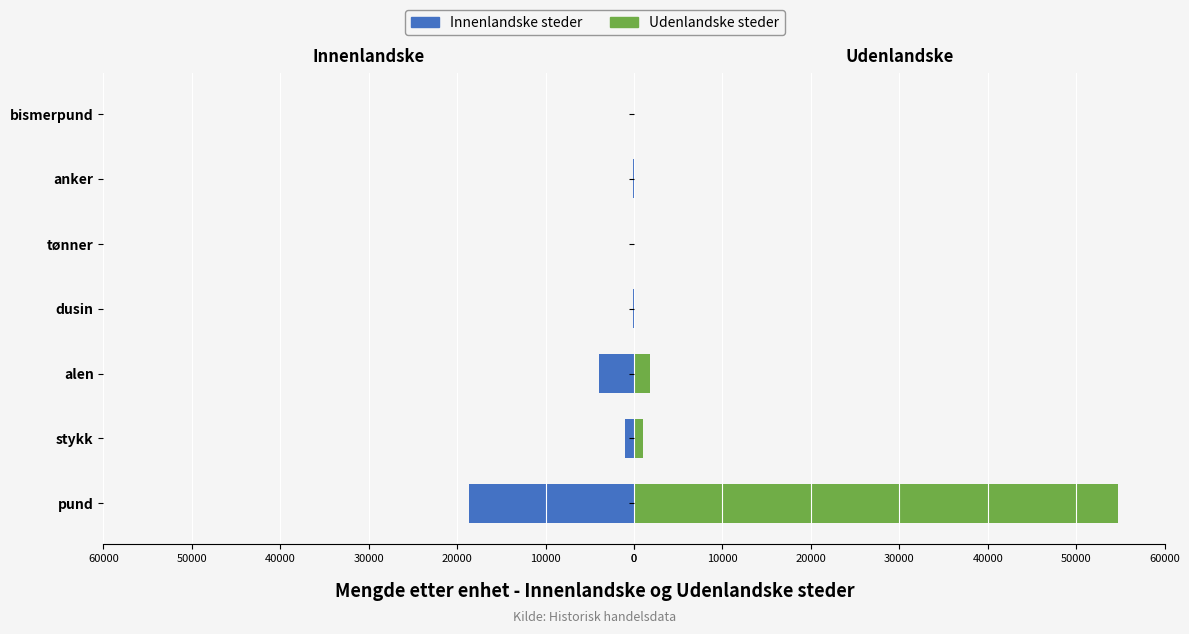

How many values in the Innenlandske steder series exceed 153?

3